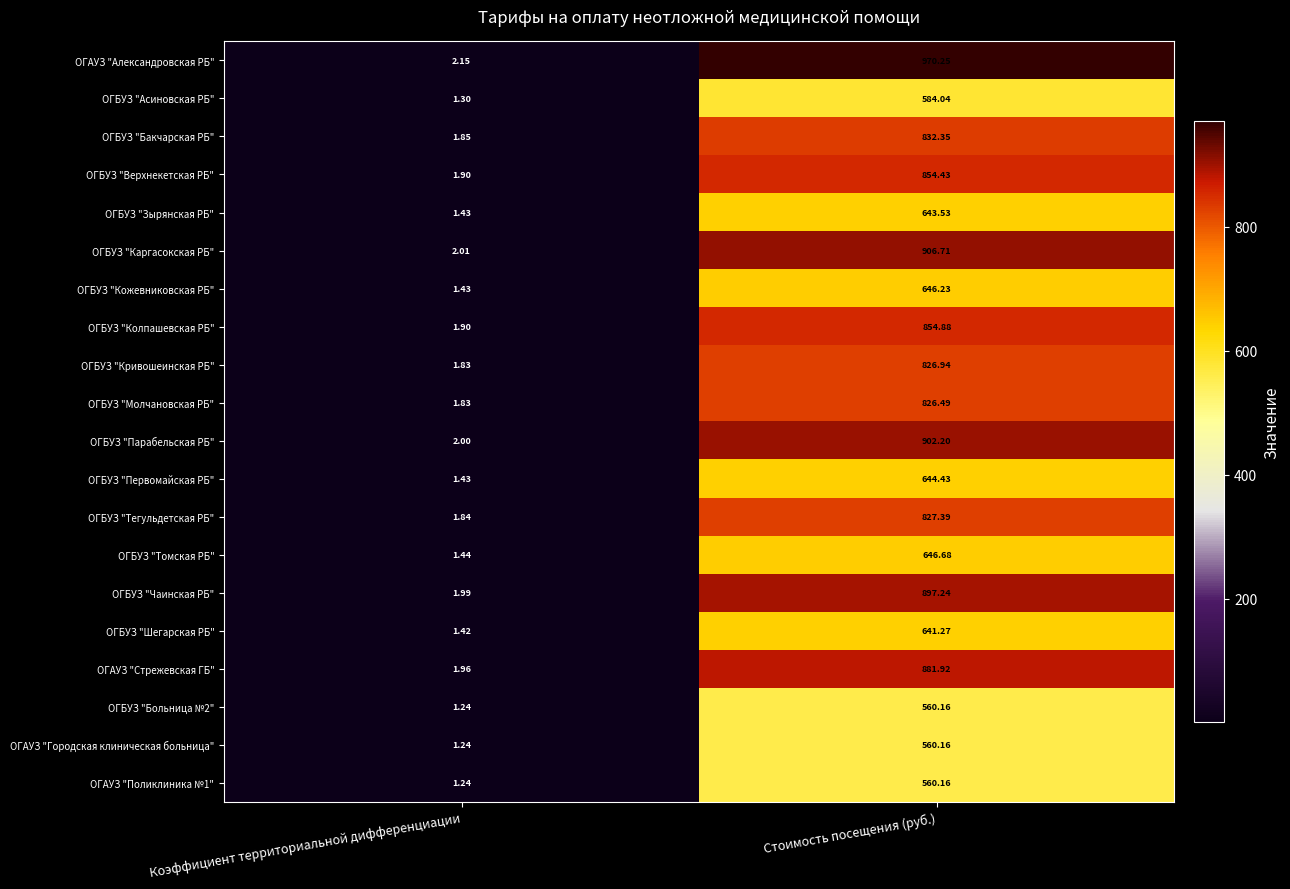

Which series changed the most between Коэффициент территориальной дифференциации and Стоимость посещения (руб.)?

ОГАУЗ "Александровская РБ"